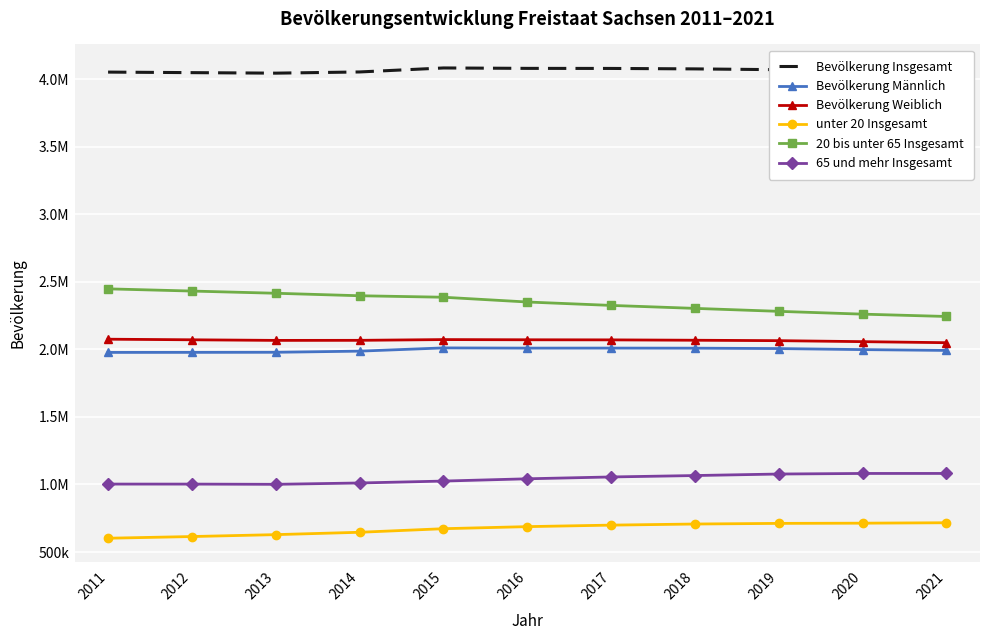

In Bevölkerung Weiblich, how many points are higher than both neighbors (excluding endpoints)?

1